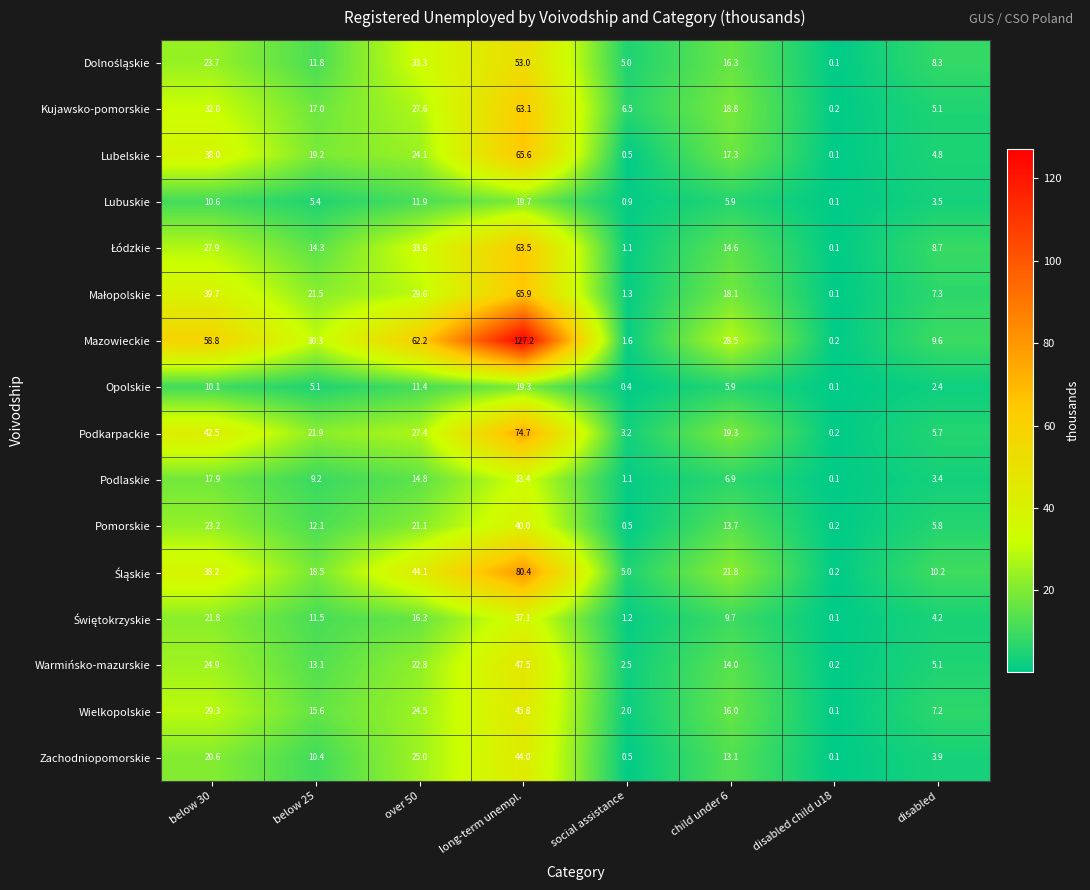

Which series has the widest spread of values?

Mazowieckie